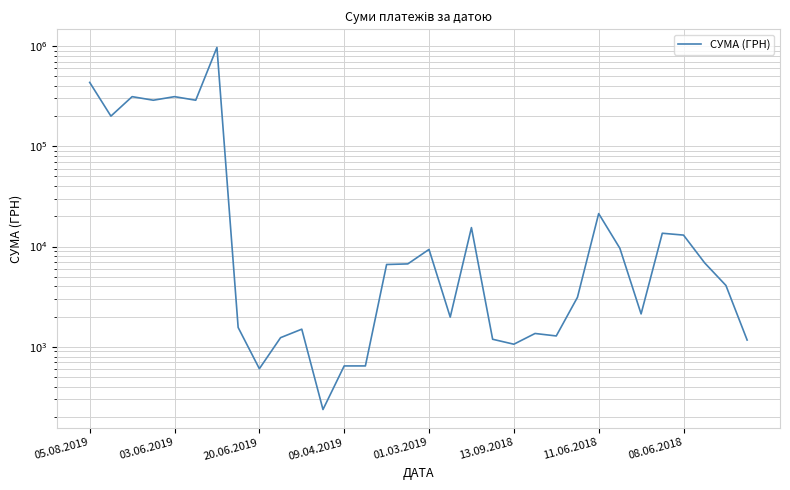

What is the change in value from 15 to 24?

+14602.0